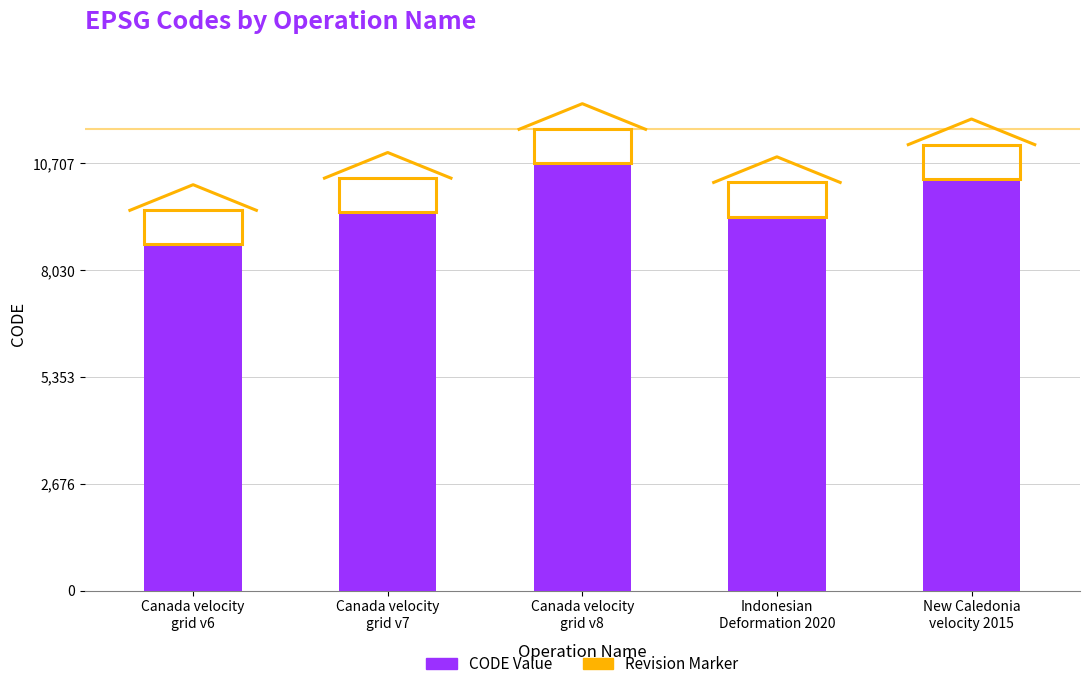

Read the value at Canada velocity
grid v8.

10707